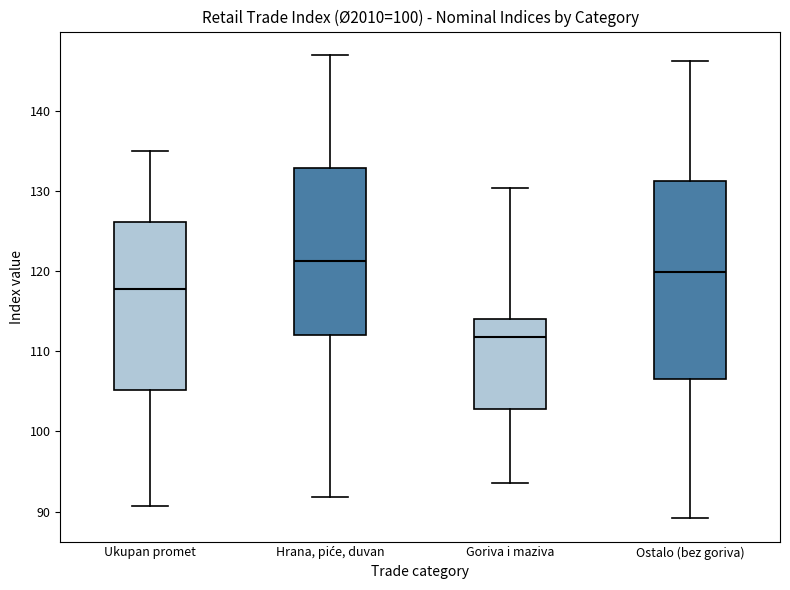

Which box's median line is the lowest?

Goriva i maziva